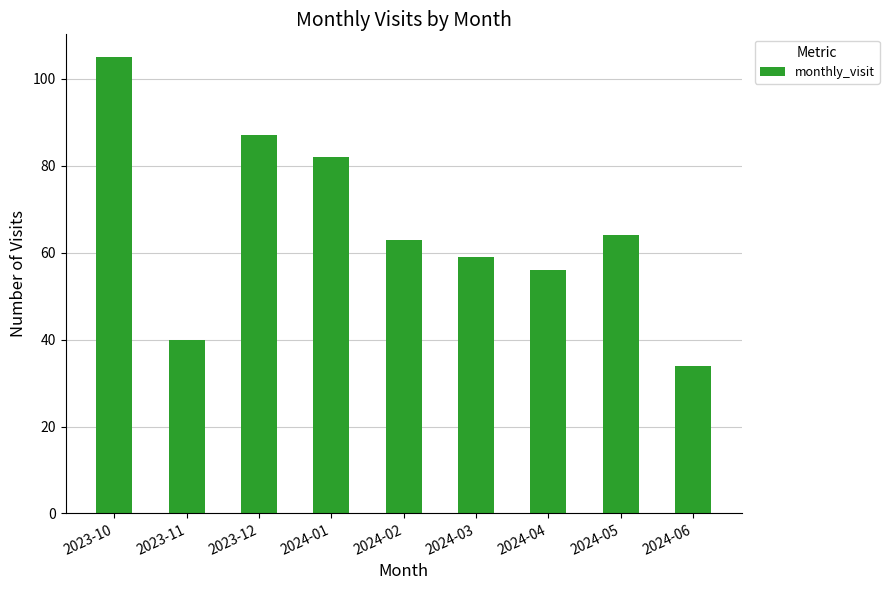

Does the chart contain any negative values?

No